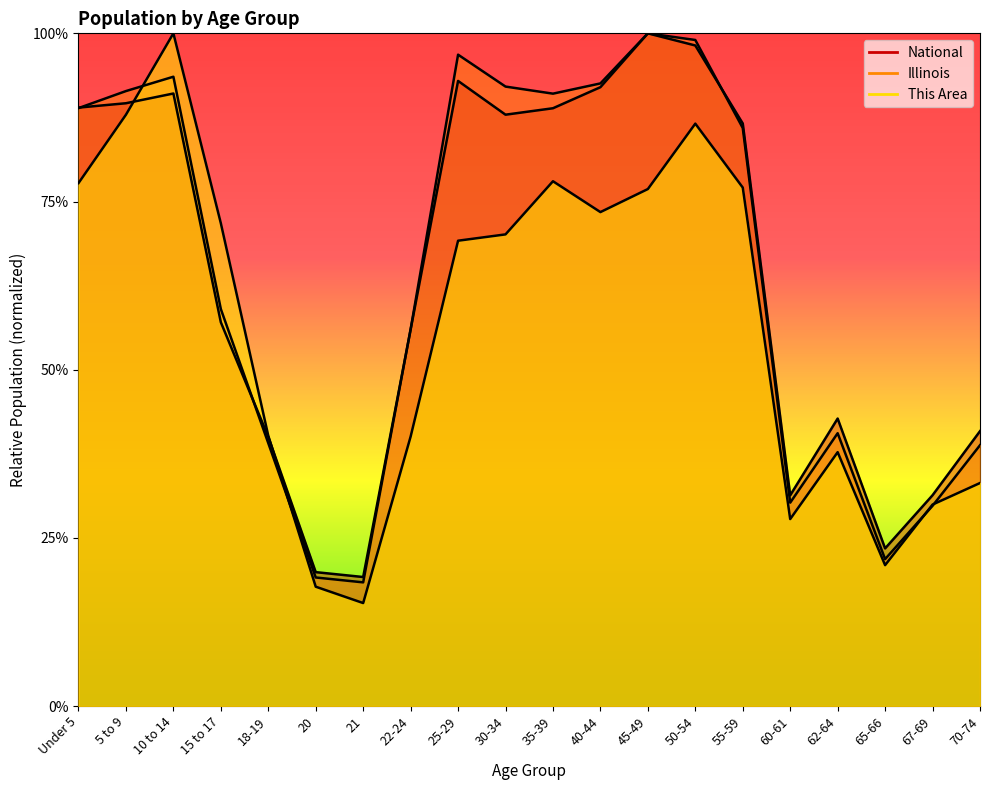

At which label does This Area reach its minimum?

21